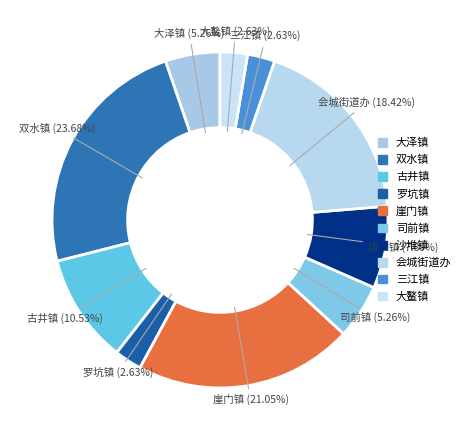

How many segments does this pie chart have?

10